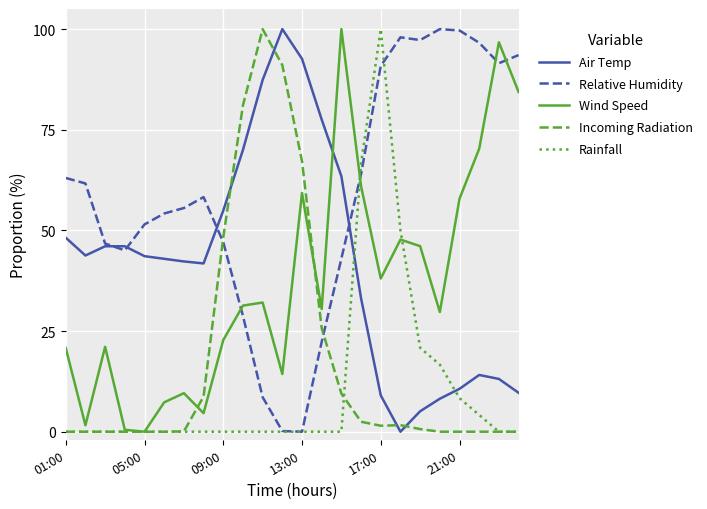

What is the highest value of the Air Temp series?

100.0